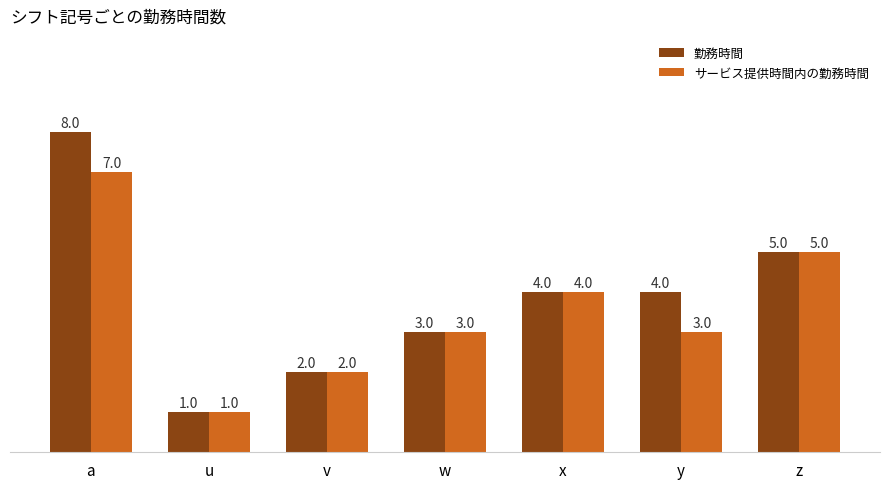

What is the label of the 6th bar from the right?

u